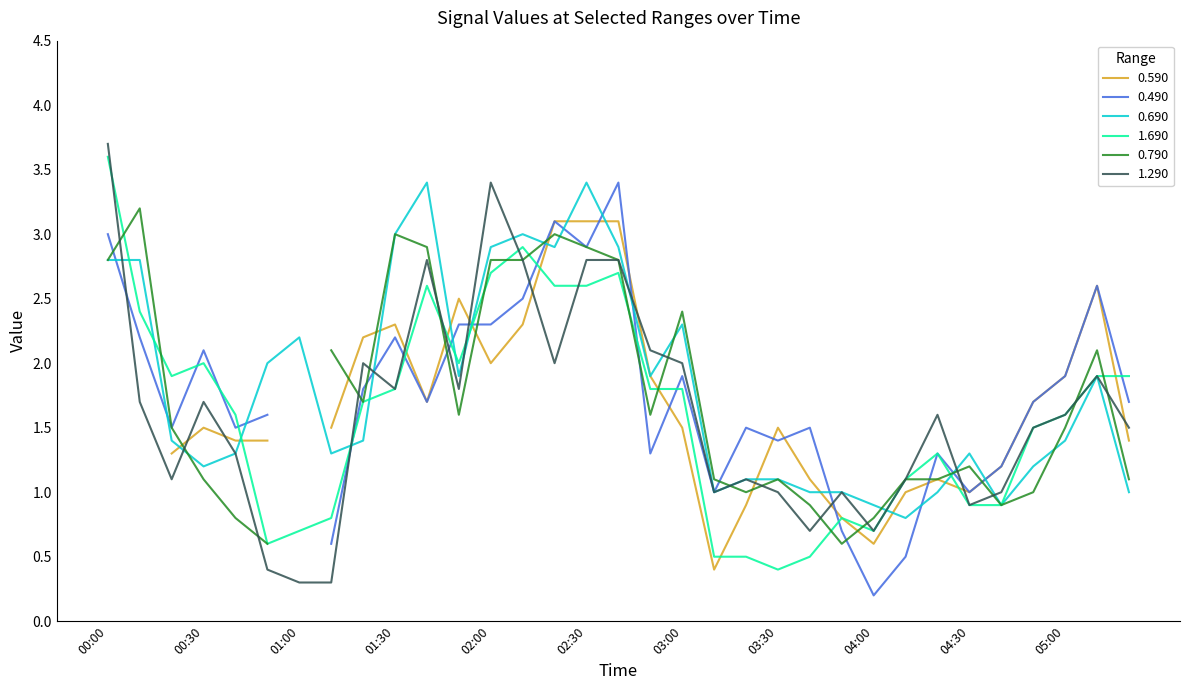

Where is 0.690 nearest to the value 2?

00:50